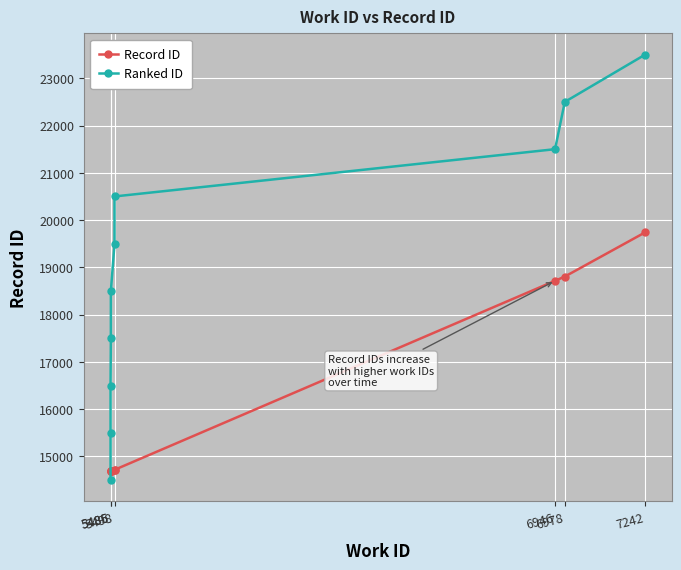

Which label corresponds to the smallest value in the chart?

5485